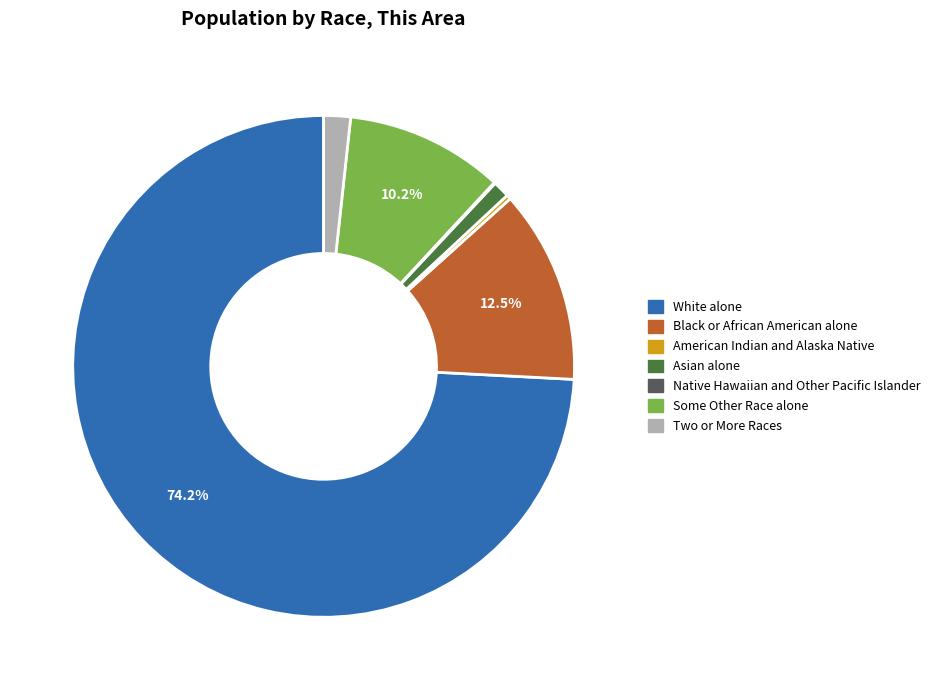

Is there a majority slice in this chart?

Yes